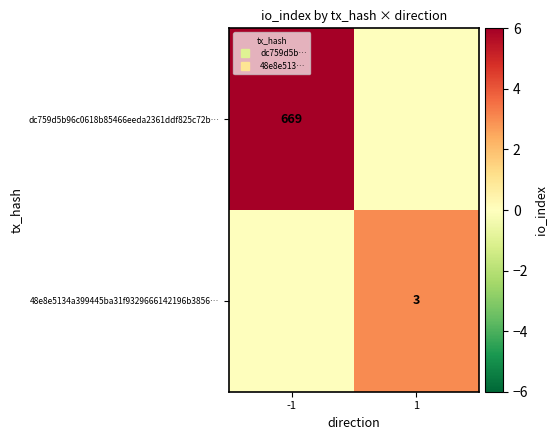

What is the difference between the dc759d5b96c0618b85466eeda2361ddf825c72b… values at -1 and 1?

669